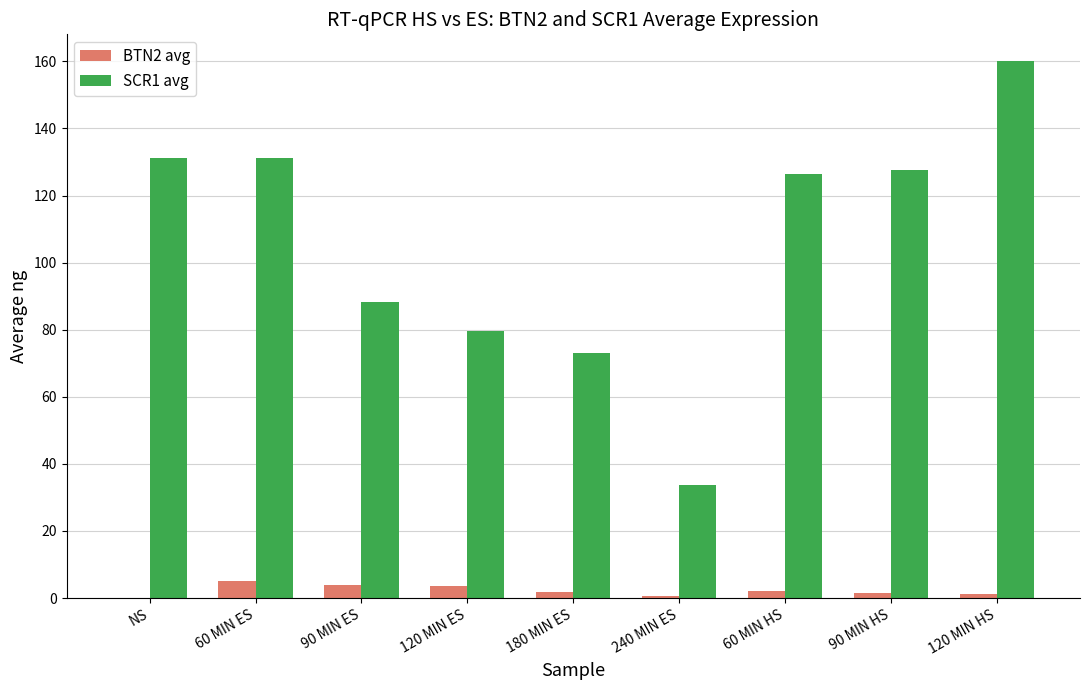

What is the sum of all BTN2 avg values?

19.7